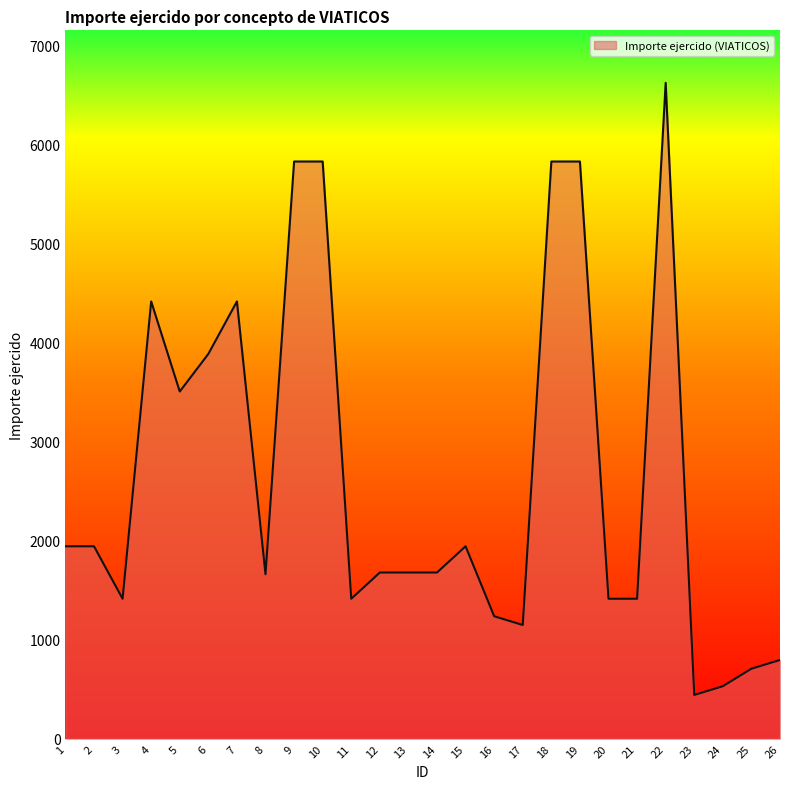

True or false: the data has more than 0 interior local peaks.

True